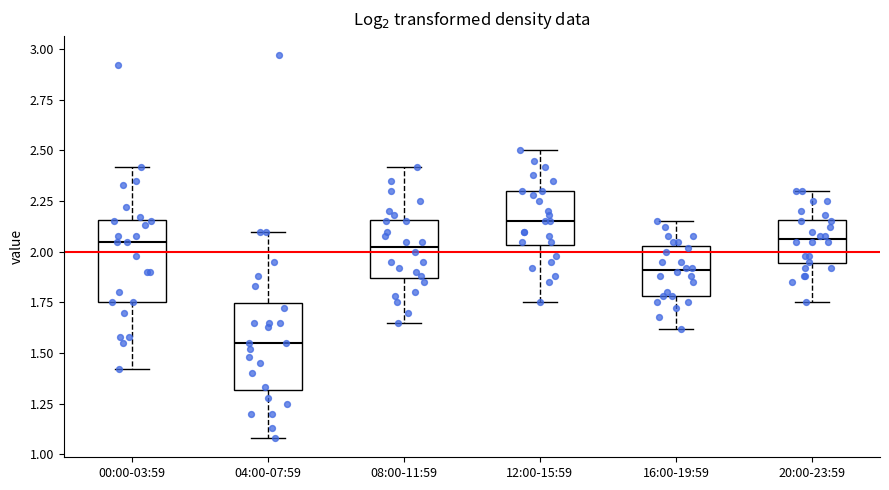

Reading left to right, transcribe this box plot: for each box, give where its median line is, the range the box spans, and where its two whiskers end, as read against the y-axis. The values are not printed on the chart, so give them approximately, as read against the axis.

00:00-03:59: median 2.05, box 1.75 to 2.15, whiskers 1.40 to 2.40
04:00-07:59: median 1.55, box 1.30 to 1.75, whiskers 1.10 to 2.10
08:00-11:59: median 2.05, box 1.85 to 2.15, whiskers 1.65 to 2.40
12:00-15:59: median 2.15, box 2.05 to 2.30, whiskers 1.75 to 2.50
16:00-19:59: median 1.90, box 1.80 to 2.05, whiskers 1.60 to 2.15
20:00-23:59: median 2.05, box 1.95 to 2.15, whiskers 1.75 to 2.30